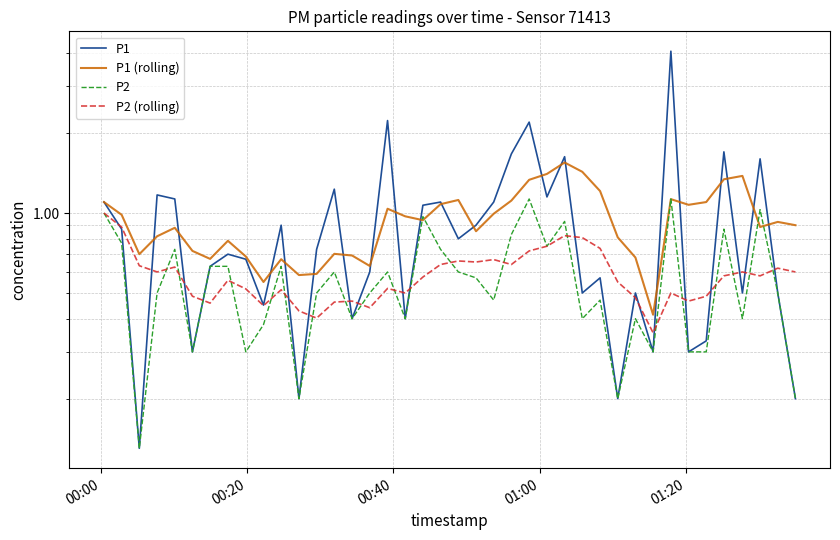

What are all the series names shown in the legend?

P1, P1 (rolling), P2, P2 (rolling)